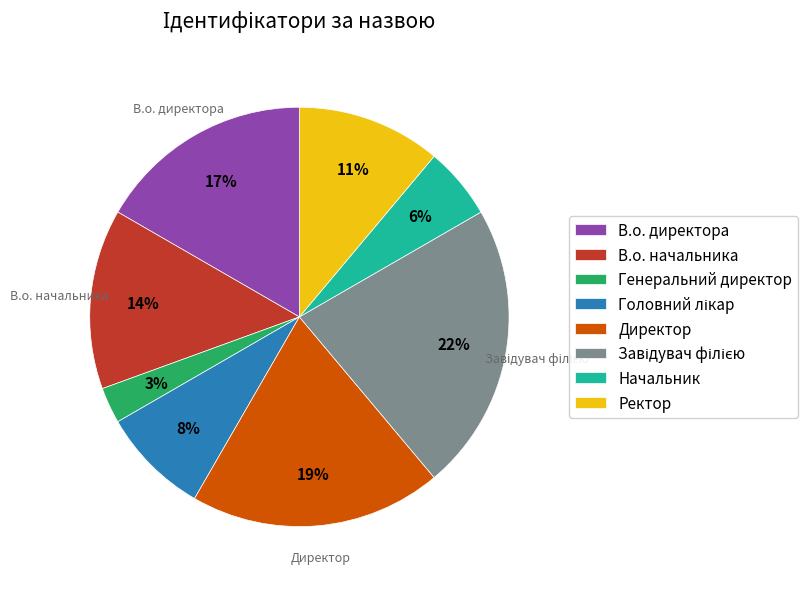

Is it true that В.о. директора is 17% of the pie?

True